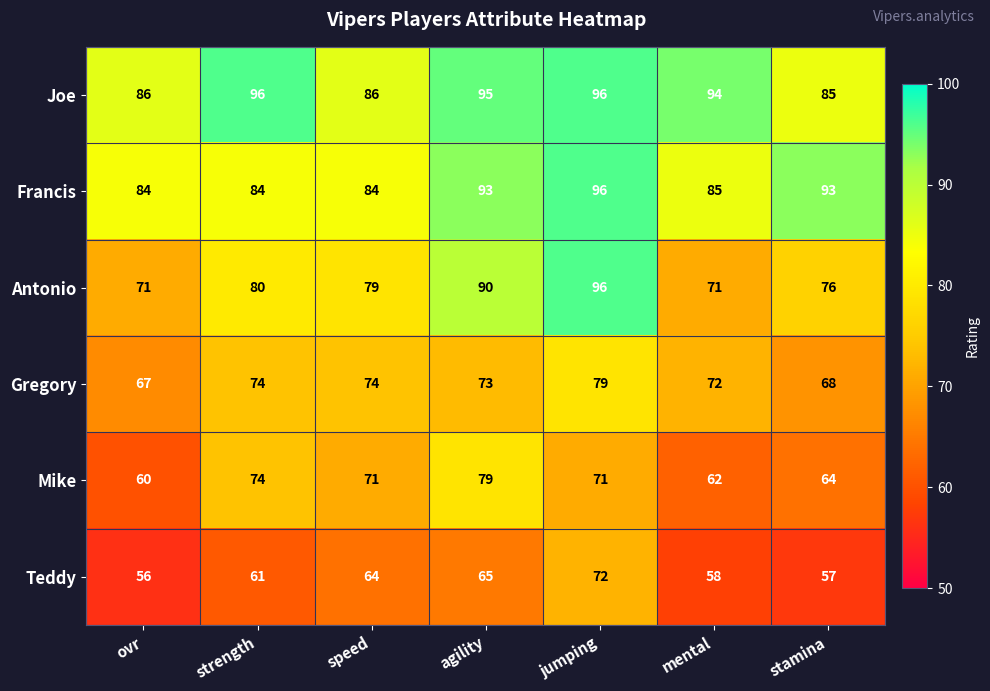

What is the lowest value of the Teddy series?

56